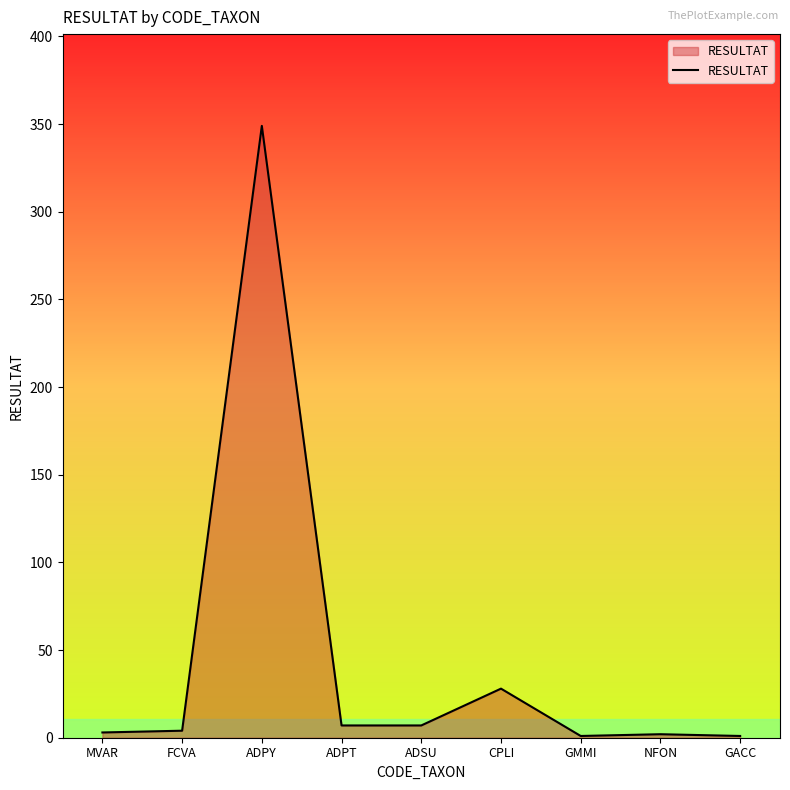

Which has a higher value, GACC or CPLI?

CPLI